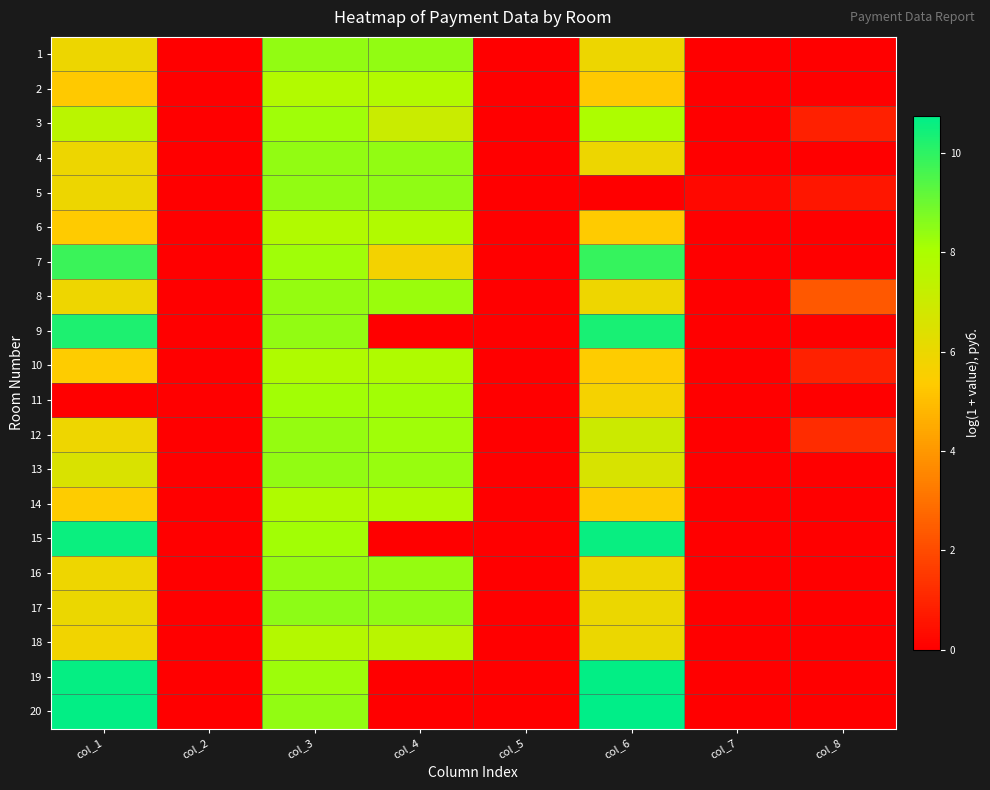

Reading left to right, list all the values displayed in this chart.

1: col_1=5.9	col_2=0.0	col_3=8.4	col_4=8.4	col_5=0.0	col_6=5.9	col_7=0.0	col_8=0.0
2: col_1=5.3	col_2=0.0	col_3=7.8	col_4=7.8	col_5=0.0	col_6=5.3	col_7=0.0	col_8=0.0
3: col_1=7.5	col_2=0.0	col_3=8.2	col_4=7.1	col_5=0.0	col_6=7.9	col_7=0.0	col_8=0.9
4: col_1=5.9	col_2=0.0	col_3=8.4	col_4=8.4	col_5=0.0	col_6=5.9	col_7=0.0	col_8=0.0
5: col_1=5.9	col_2=0.0	col_3=8.4	col_4=8.5	col_5=0.0	col_6=0.0	col_7=0.2	col_8=0.6
6: col_1=5.4	col_2=0.0	col_3=7.8	col_4=7.8	col_5=0.0	col_6=5.4	col_7=0.0	col_8=0.0
7: col_1=9.8	col_2=0.0	col_3=8.2	col_4=5.7	col_5=0.0	col_6=9.9	col_7=0.0	col_8=0.0
8: col_1=5.9	col_2=0.0	col_3=8.4	col_4=8.3	col_5=0.0	col_6=5.9	col_7=0.0	col_8=2.3
9: col_1=10.3	col_2=0.0	col_3=8.4	col_4=0.0	col_5=0.0	col_6=10.3	col_7=0.0	col_8=0.0
10: col_1=5.4	col_2=0.0	col_3=7.9	col_4=7.8	col_5=0.0	col_6=5.4	col_7=0.0	col_8=0.9
11: col_1=0.0	col_2=0.0	col_3=8.2	col_4=8.2	col_5=0.0	col_6=5.7	col_7=0.0	col_8=0.0
12: col_1=5.9	col_2=0.0	col_3=8.4	col_4=8.2	col_5=0.0	col_6=7.0	col_7=0.0	col_8=1.2
13: col_1=6.6	col_2=0.0	col_3=8.4	col_4=8.3	col_5=0.0	col_6=6.6	col_7=0.0	col_8=0.0
14: col_1=5.4	col_2=0.0	col_3=7.9	col_4=7.9	col_5=0.0	col_6=5.4	col_7=0.0	col_8=0.0
15: col_1=10.5	col_2=0.0	col_3=8.2	col_4=0.0	col_5=0.0	col_6=10.6	col_7=0.0	col_8=0.0
16: col_1=5.9	col_2=0.0	col_3=8.4	col_4=8.4	col_5=0.0	col_6=5.9	col_7=0.0	col_8=0.0
17: col_1=6.0	col_2=0.0	col_3=8.5	col_4=8.5	col_5=0.0	col_6=6.0	col_7=0.0	col_8=0.0
18: col_1=5.8	col_2=0.0	col_3=7.7	col_4=7.6	col_5=0.0	col_6=6.0	col_7=0.0	col_8=0.0
19: col_1=10.6	col_2=0.0	col_3=8.2	col_4=0.0	col_5=0.0	col_6=10.7	col_7=0.0	col_8=0.0
20: col_1=10.7	col_2=0.0	col_3=8.4	col_4=0.0	col_5=0.0	col_6=10.7	col_7=0.0	col_8=0.0